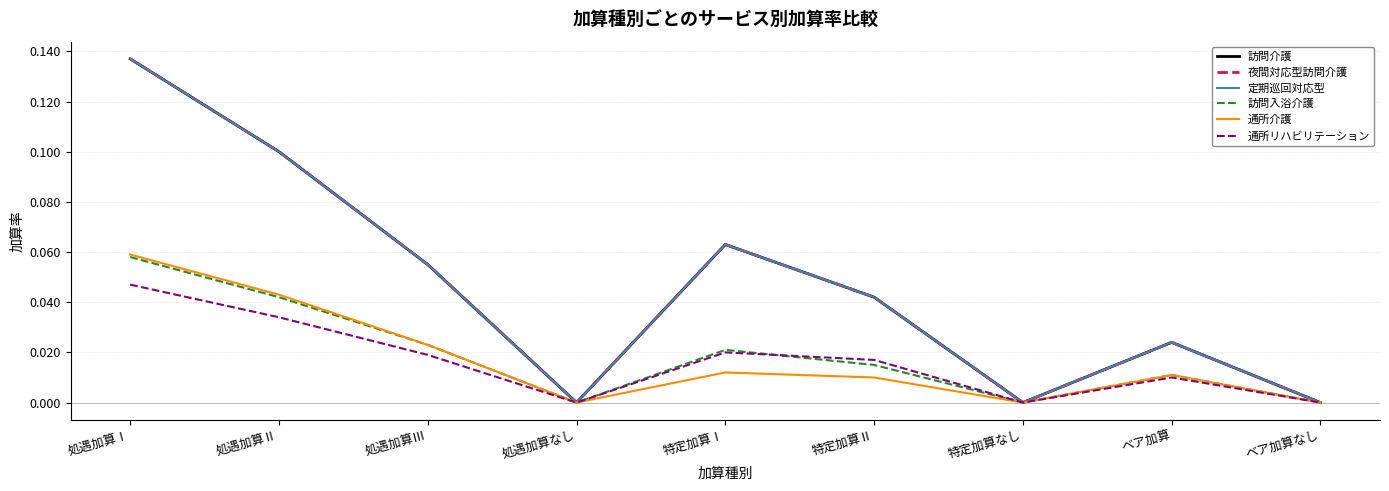

At which label is 訪問介護 closest to 0?

処遇加算なし